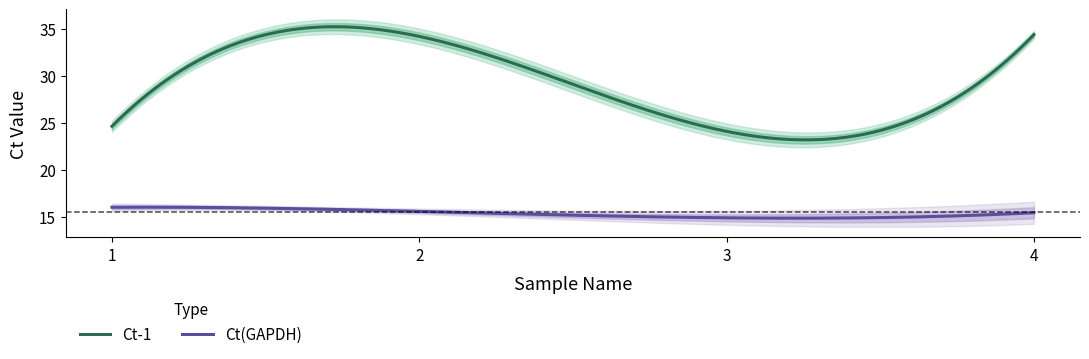

What are all the series names shown in the legend?

Ct-1, Ct(GAPDH)